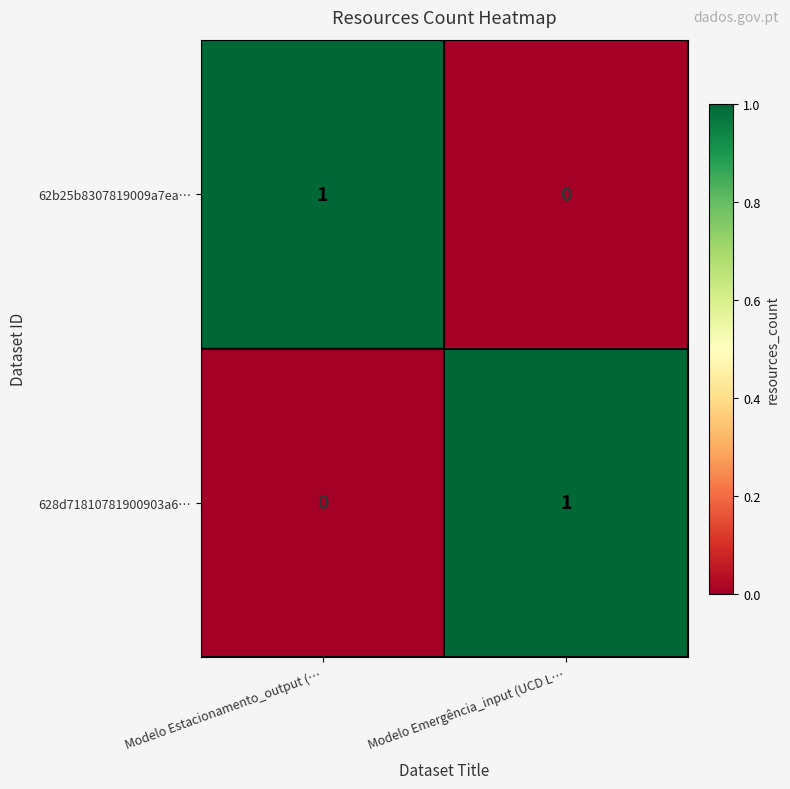

Is it true that 628d71810781900903a6… equals 2 at Modelo Emergência_input (UCD L…?

False